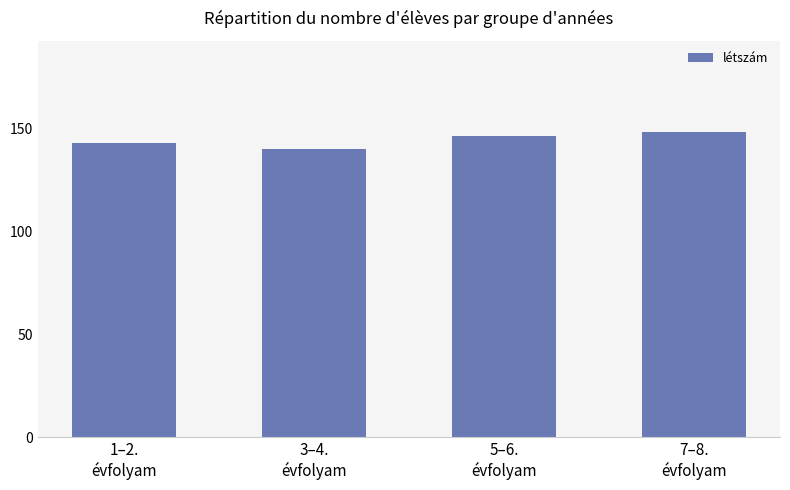

Between 1–2.
évfolyam and 3–4.
évfolyam, which is larger?

1–2.
évfolyam